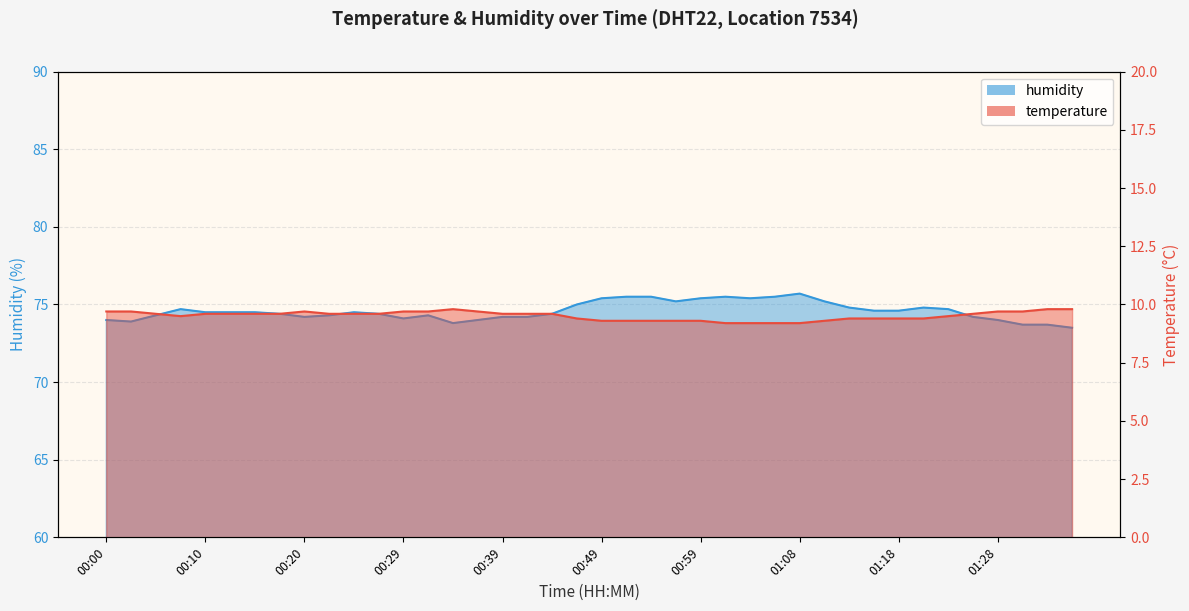

Does the chart have visible grid lines?

Yes